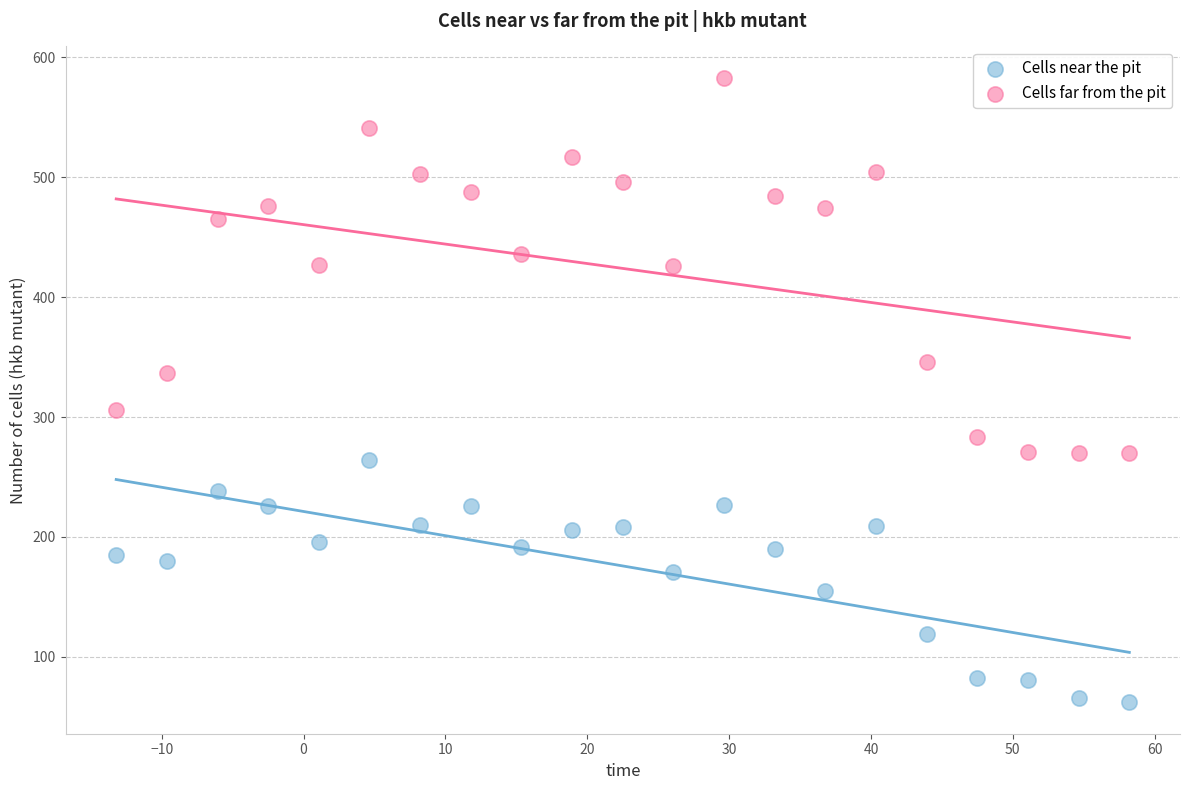

Which series has the largest Y range (max minus min)?

Cells far from the pit